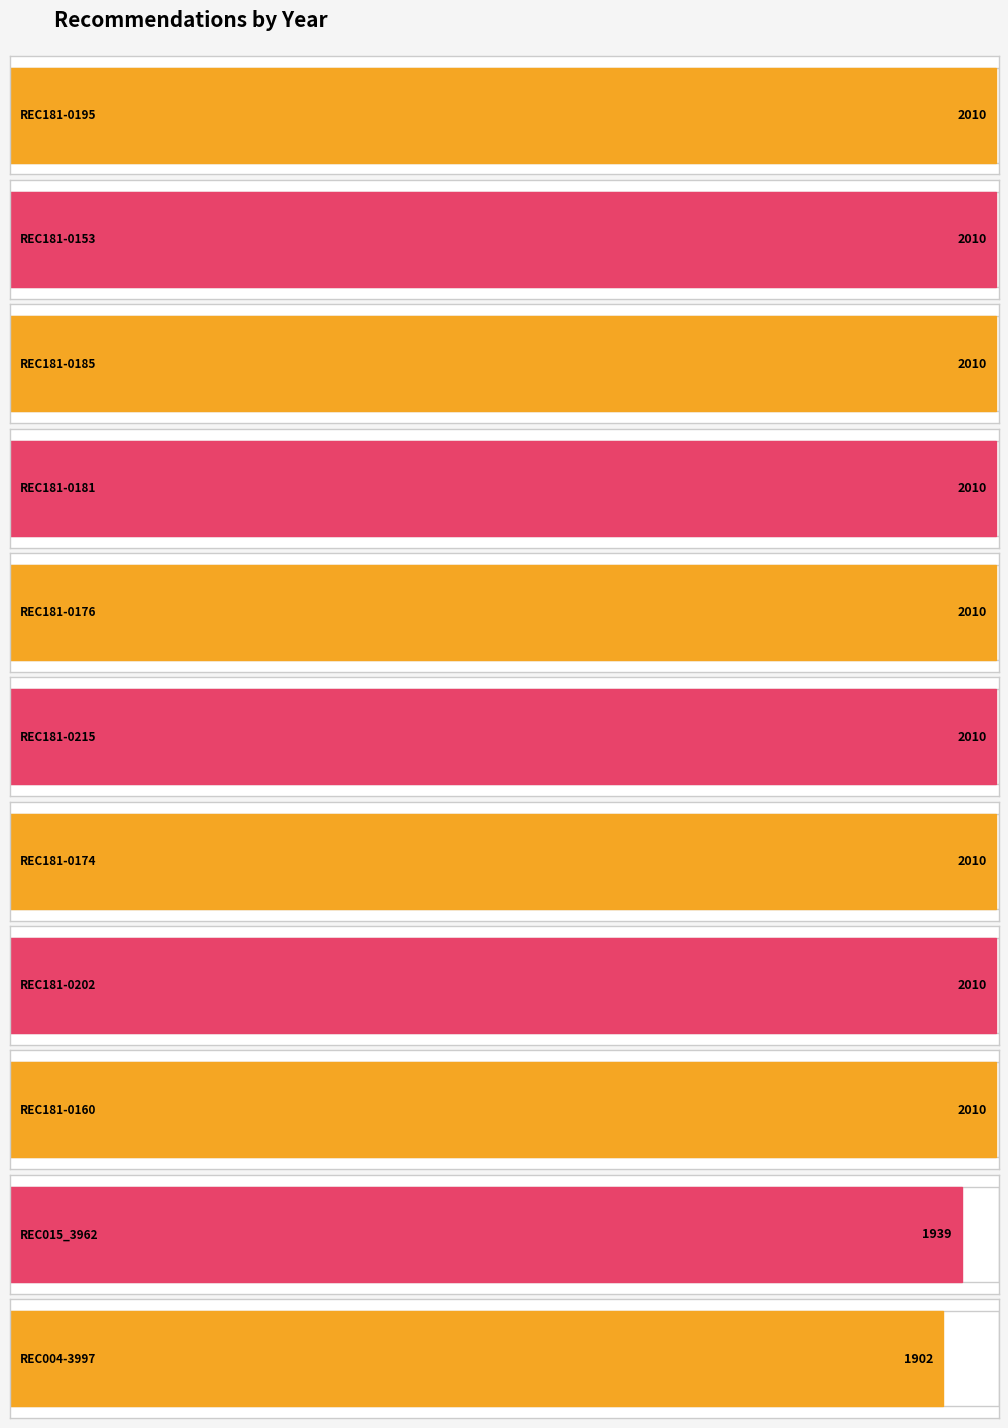

At which category does the chart reach its minimum across all series?

REC004-3997